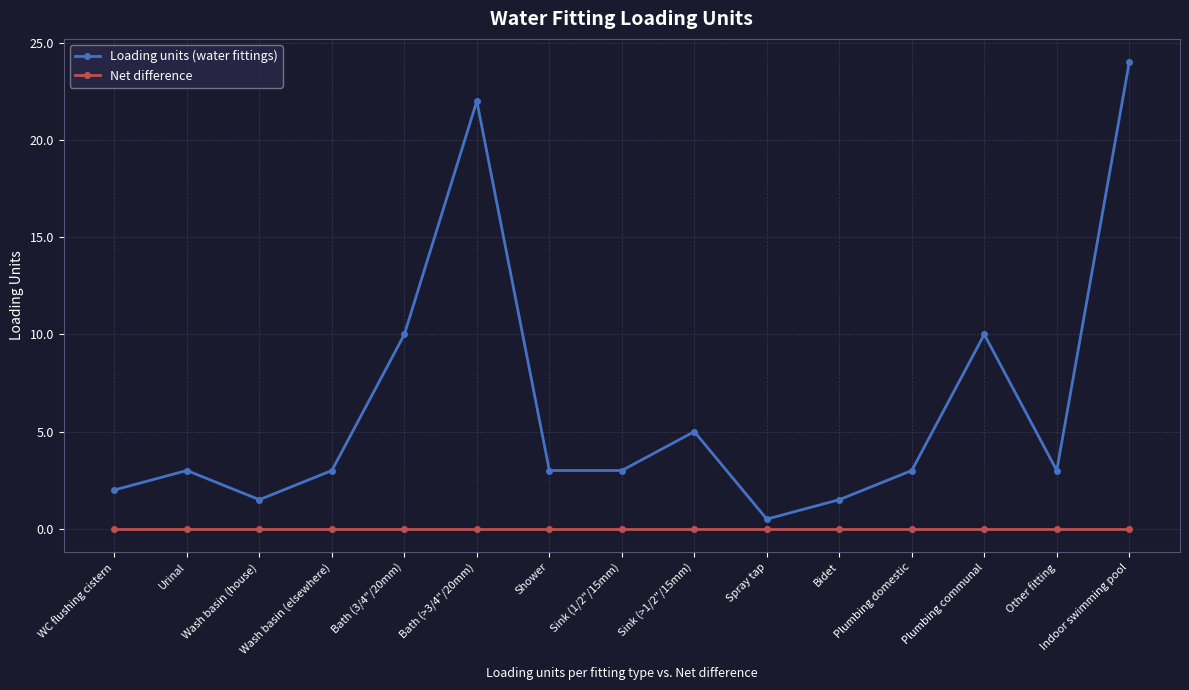

What is the label of the 8th point from the right?

Sink (1/2"/15mm)